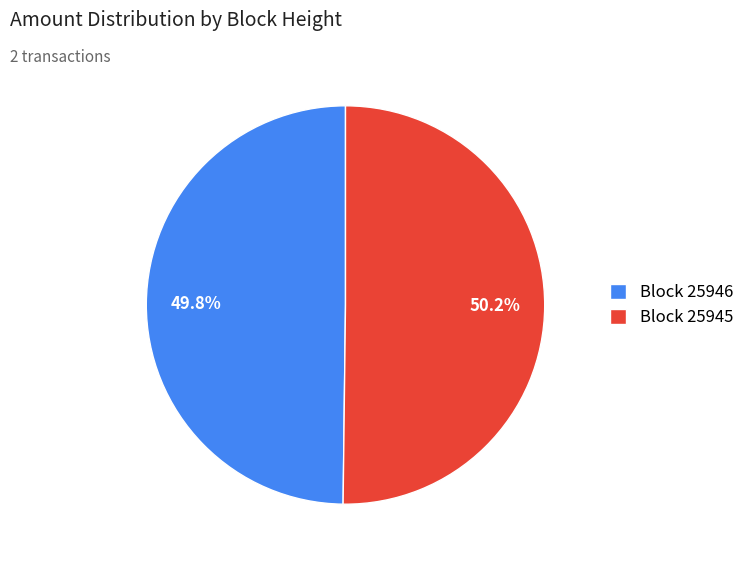

Approximately how many times larger is the value at Block 25945 compared to Block 25946?

1.0